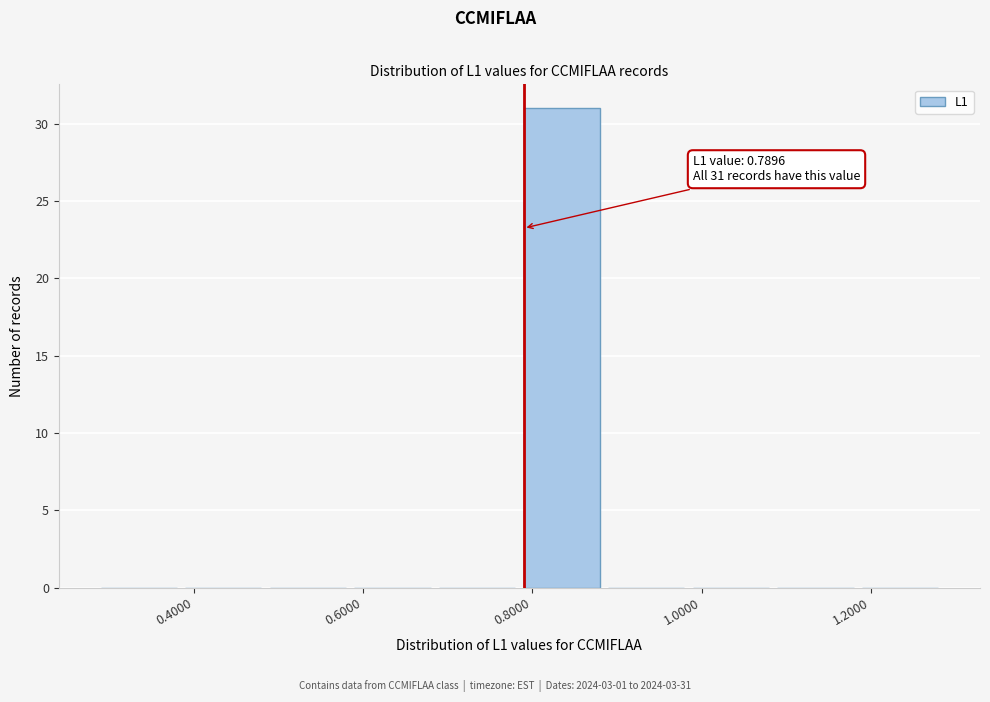

Which range on the x-axis has the tallest bar?

0.78 to 0.88